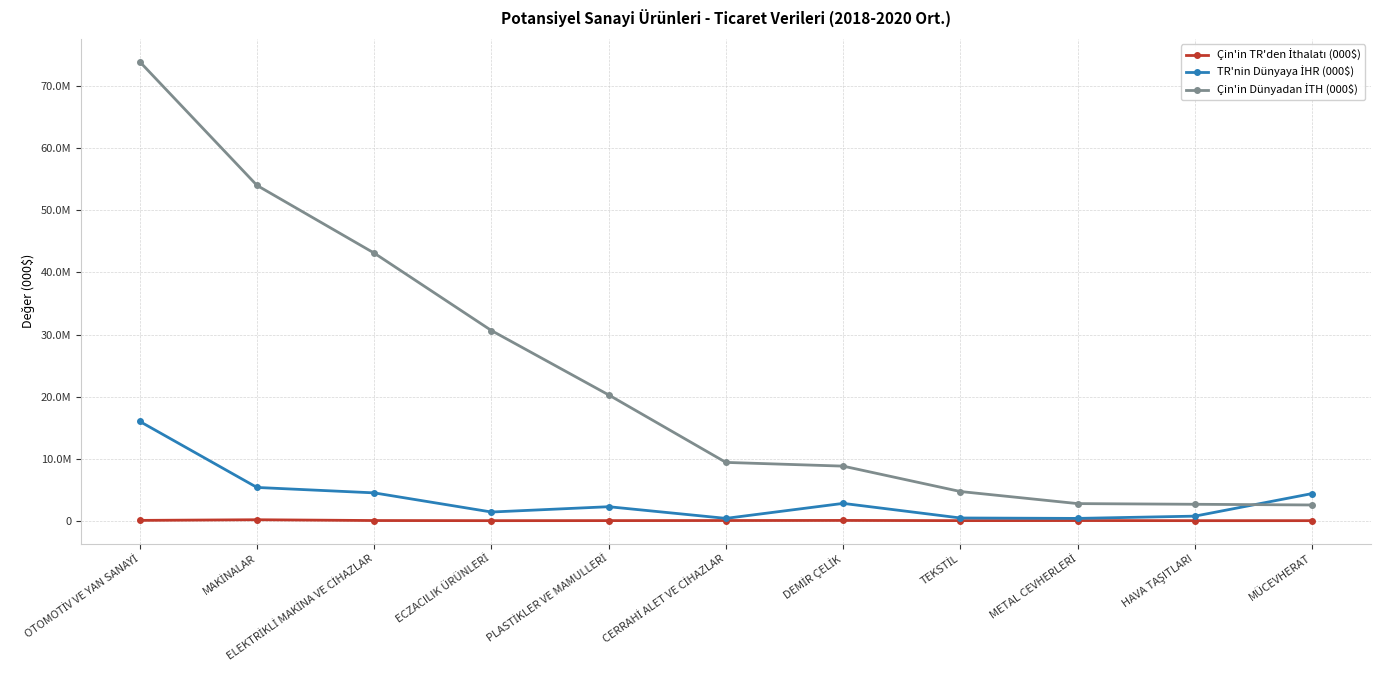

How many lines are shown in the chart?

3